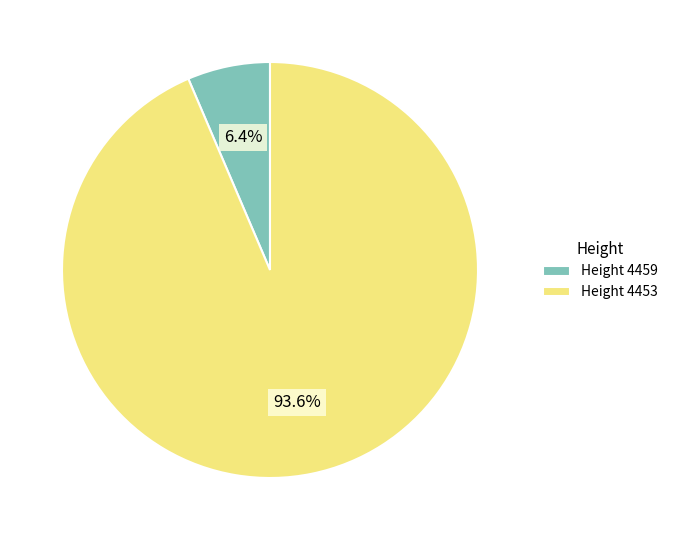

What is the largest slice in the pie chart?

Height 4453